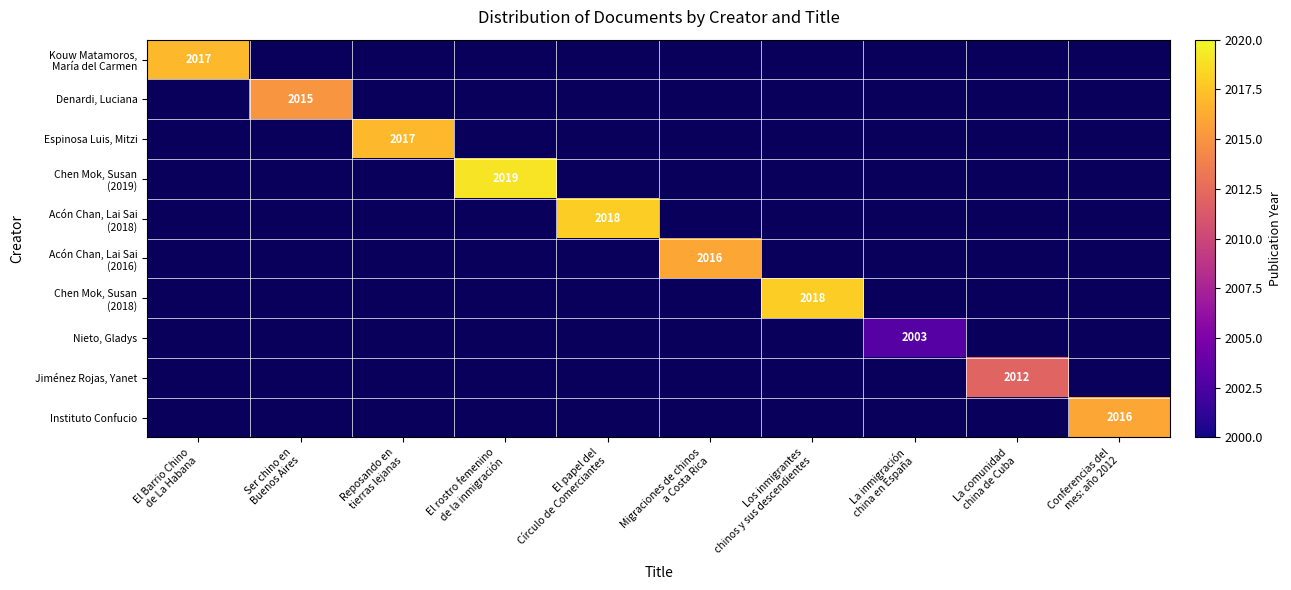

Count the number of categories in the chart.

10